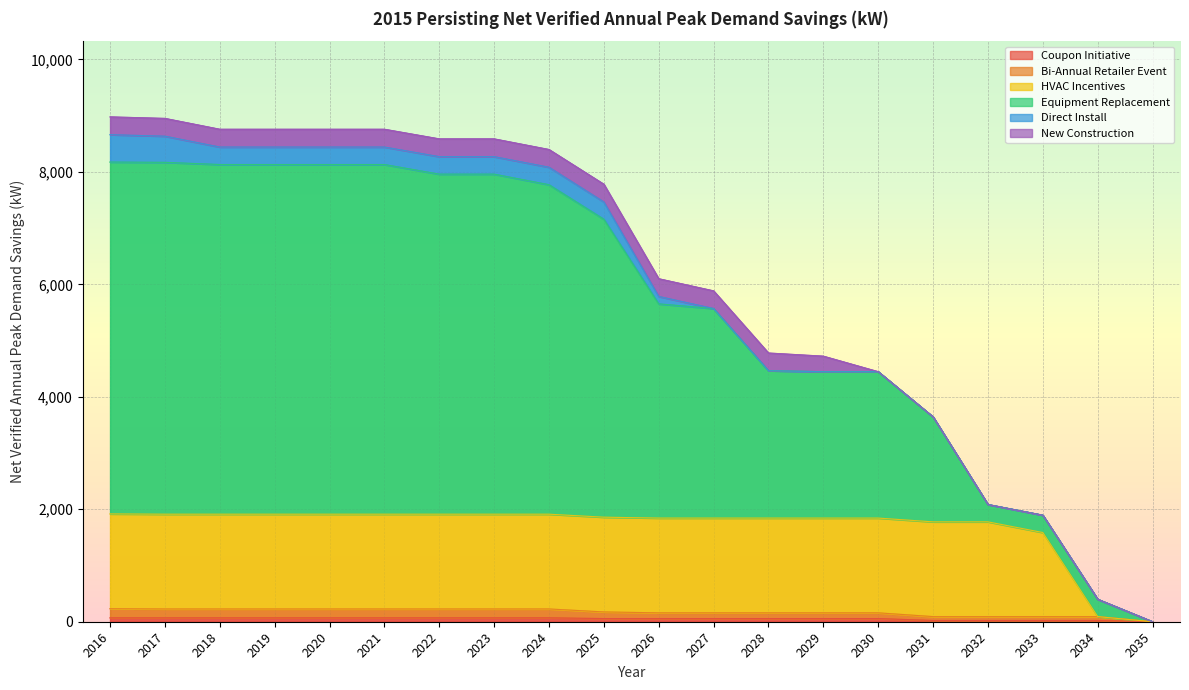

Is it true that Equipment Replacement equals -3978 at 2035?

False